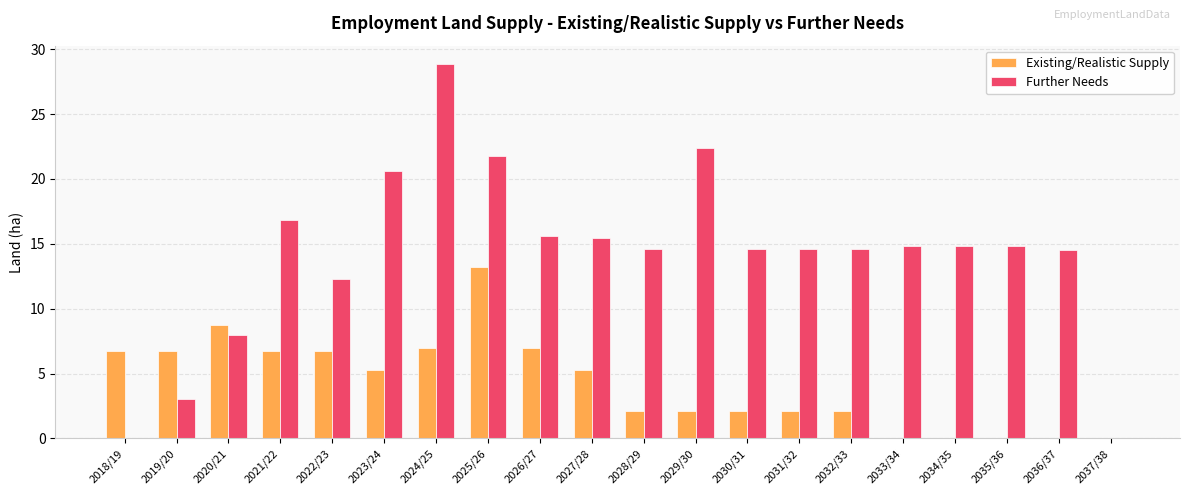

How many series are shown in this chart?

2